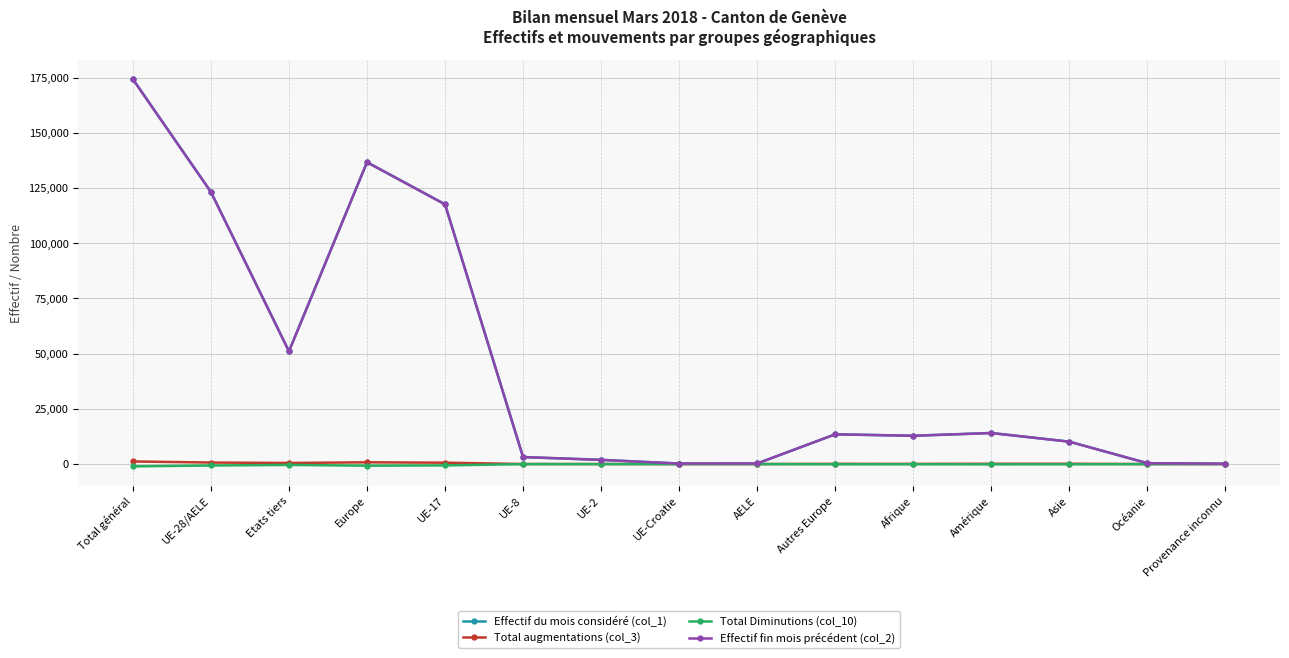

What is the label of the 8th point from the left?

UE-Croatie